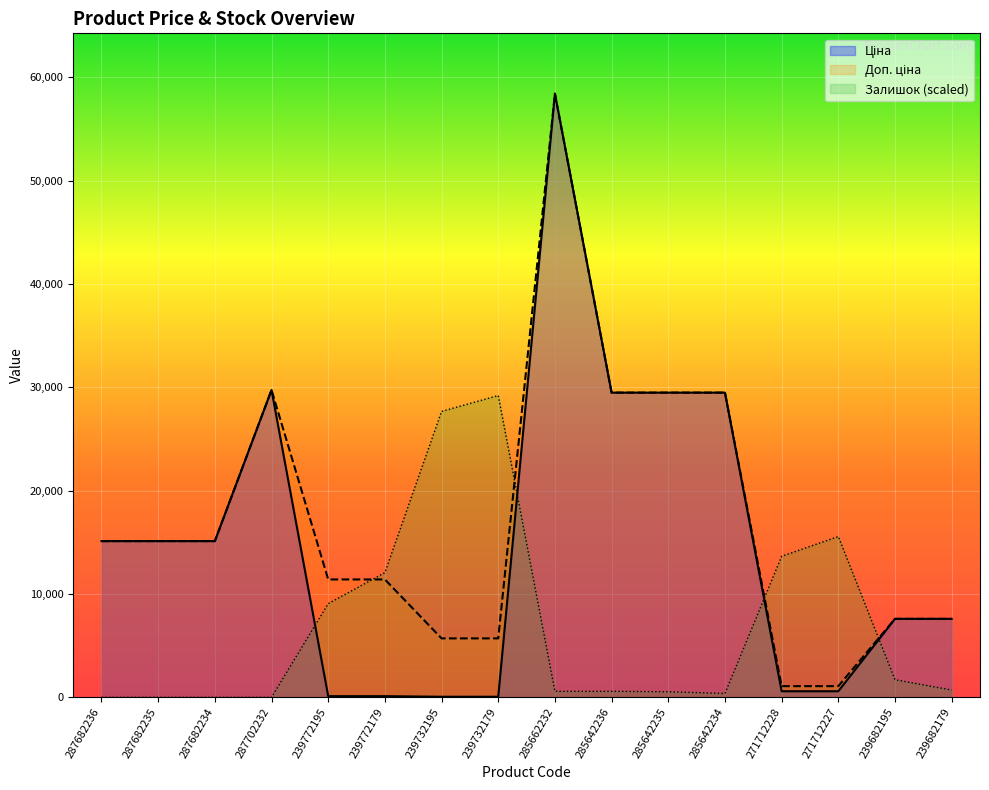

At which category does Ціна reach its first local peak?

287702232